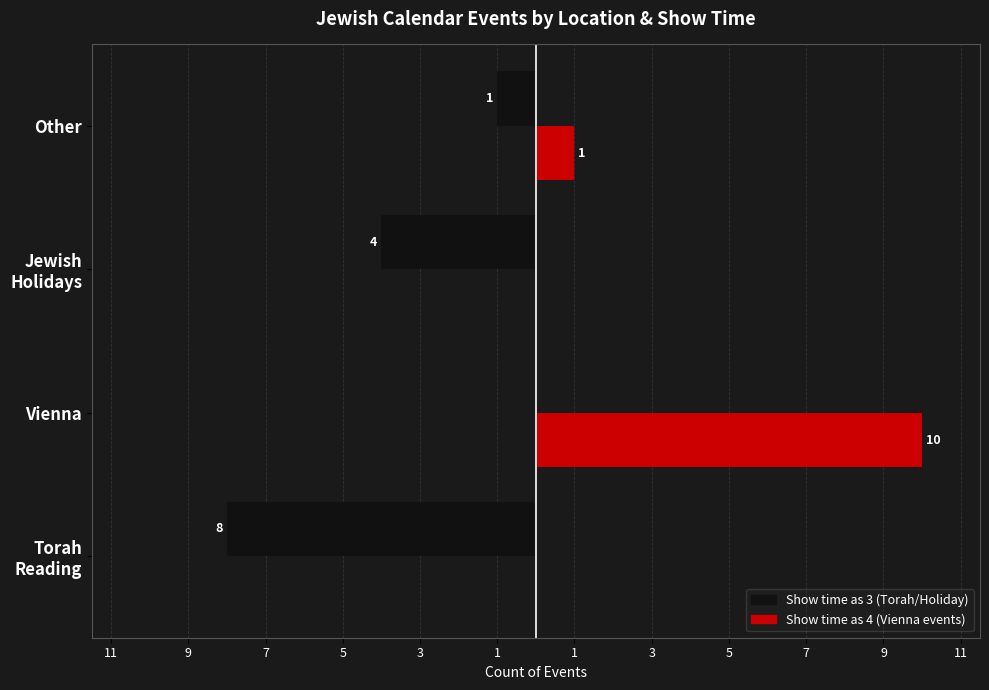

Is it true that Show time as 4 equals 6 at Torah Reading?

False